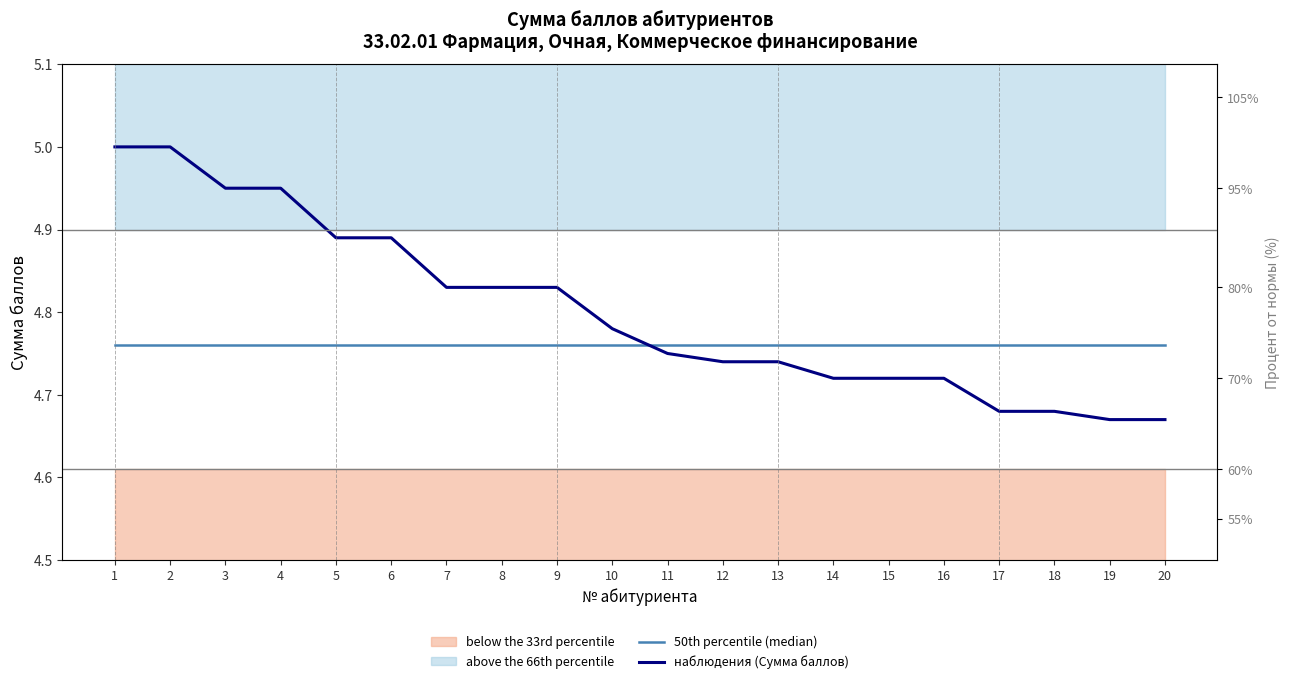

How many lines are shown in the chart?

2